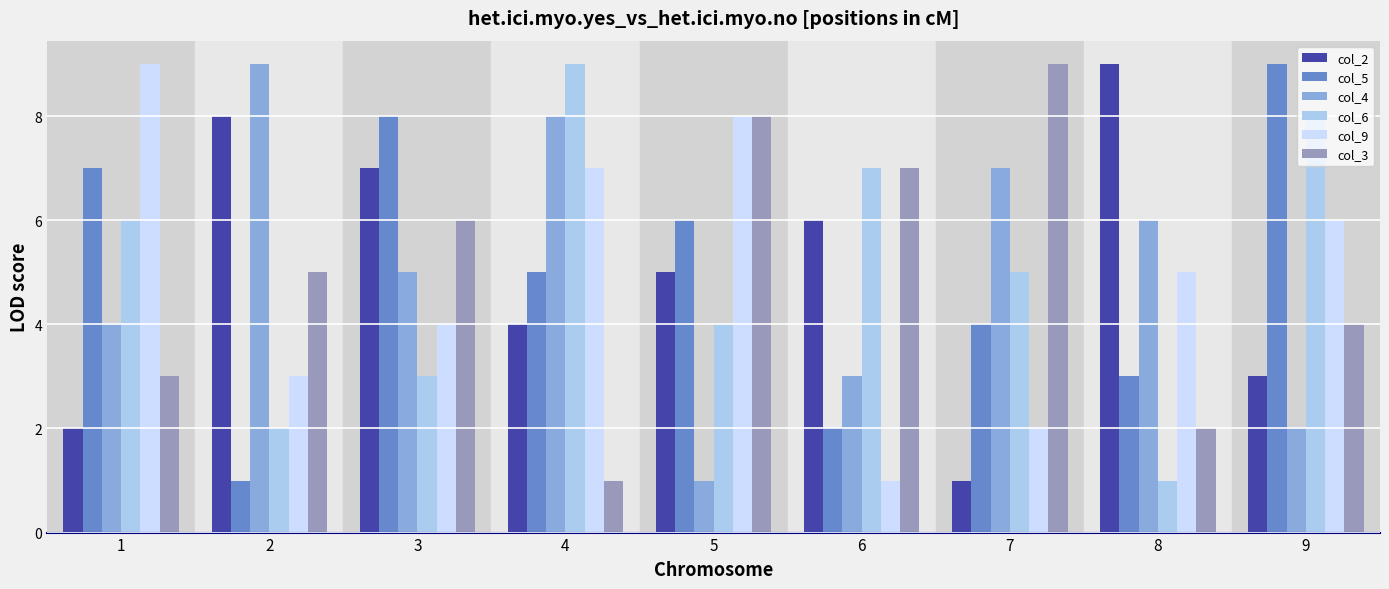

At which label does col_9 first exceed 5?

1